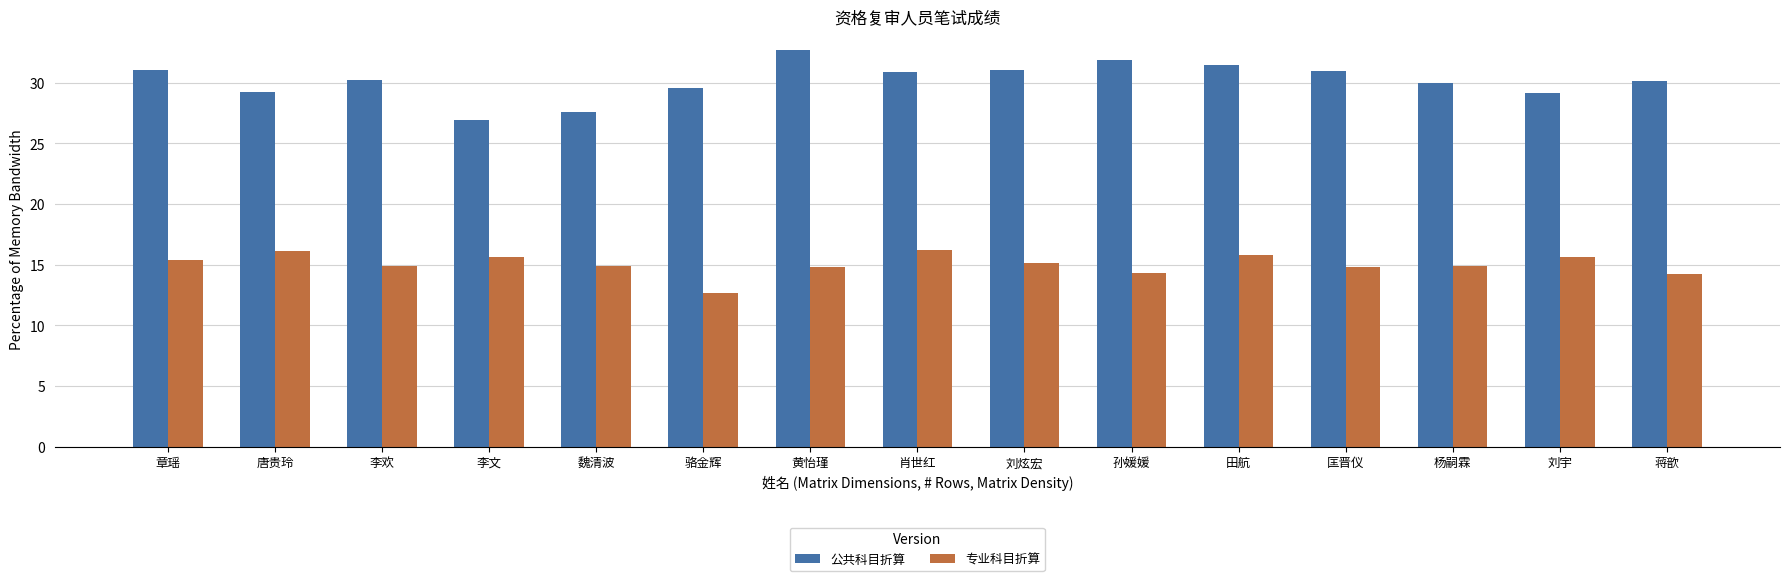

What is the label of the 6th bar from the left?

骆金辉